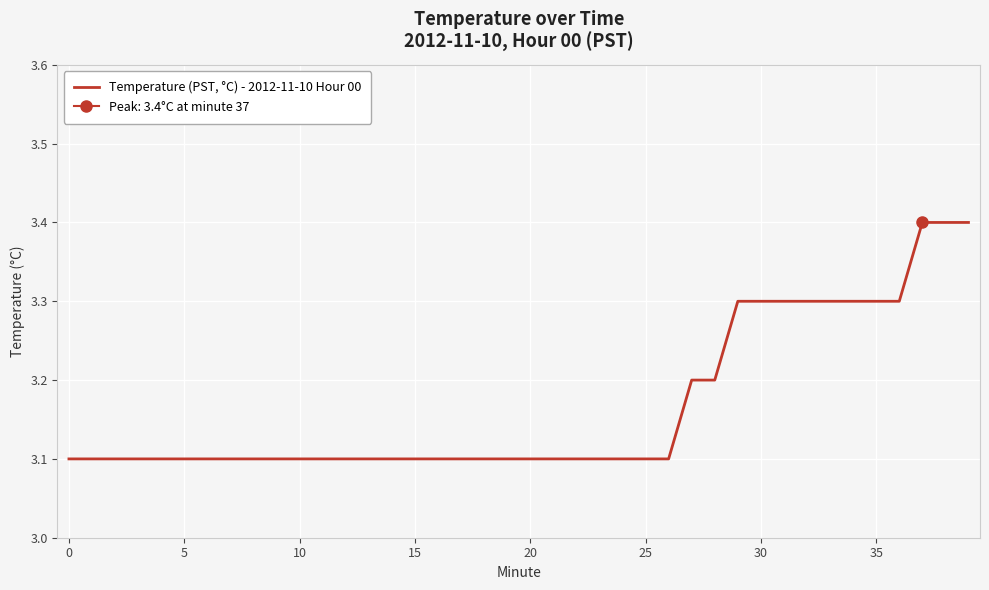

What is the sum of the values at 16 and 37?

6.5